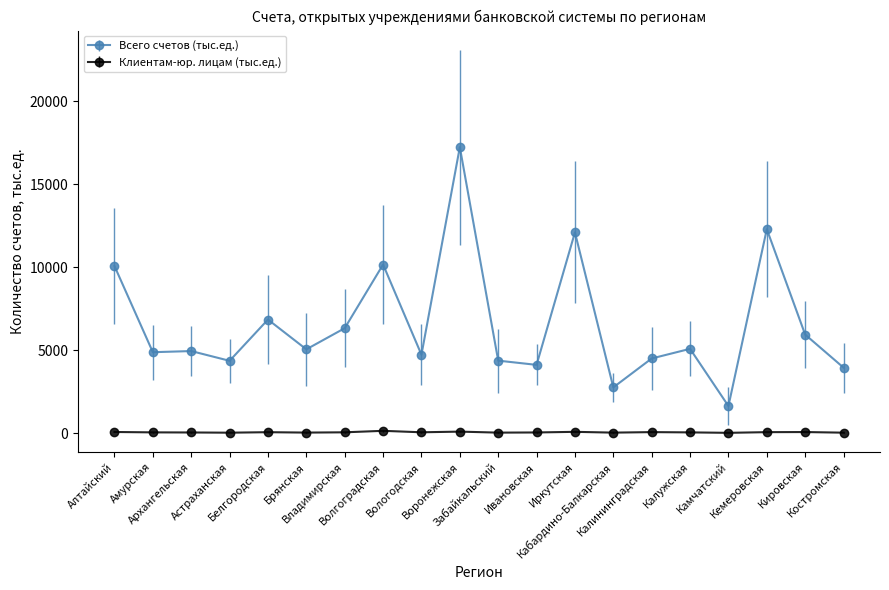

At Волгоградская, list the series in order from smallest to largest.

Клиентам-юр. лицам (тыс.ед.), Всего счетов (тыс.ед.)